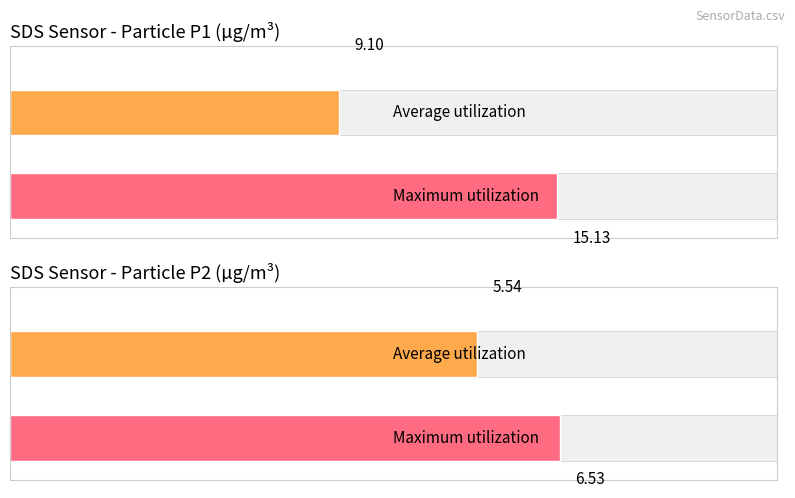

Is it true that SDS_P2 equals 10.4 at 00:05?

False